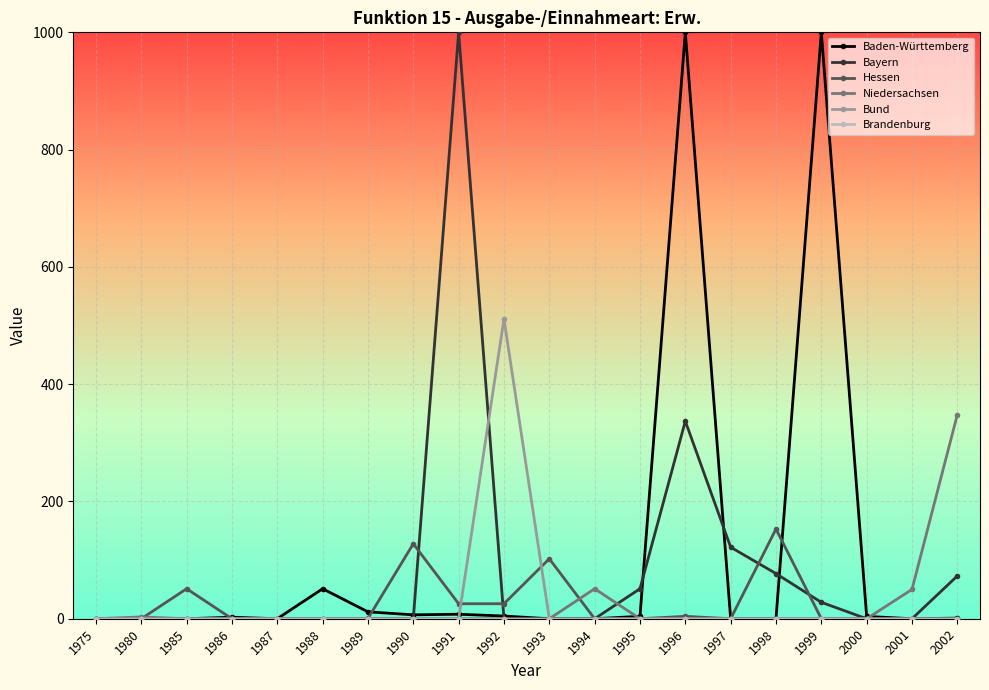

The Bayern series shows 0.0 at 1994. True or false?

True